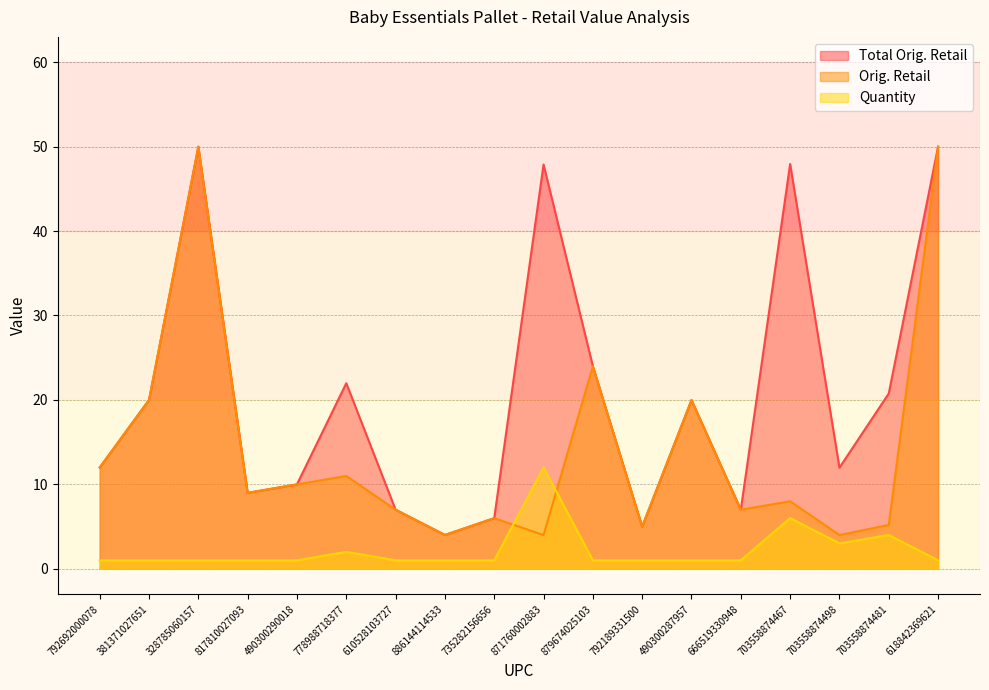

Is the value of Orig. Retail at 328785060157 greater than the value of Quantity at 610528103727?

Yes